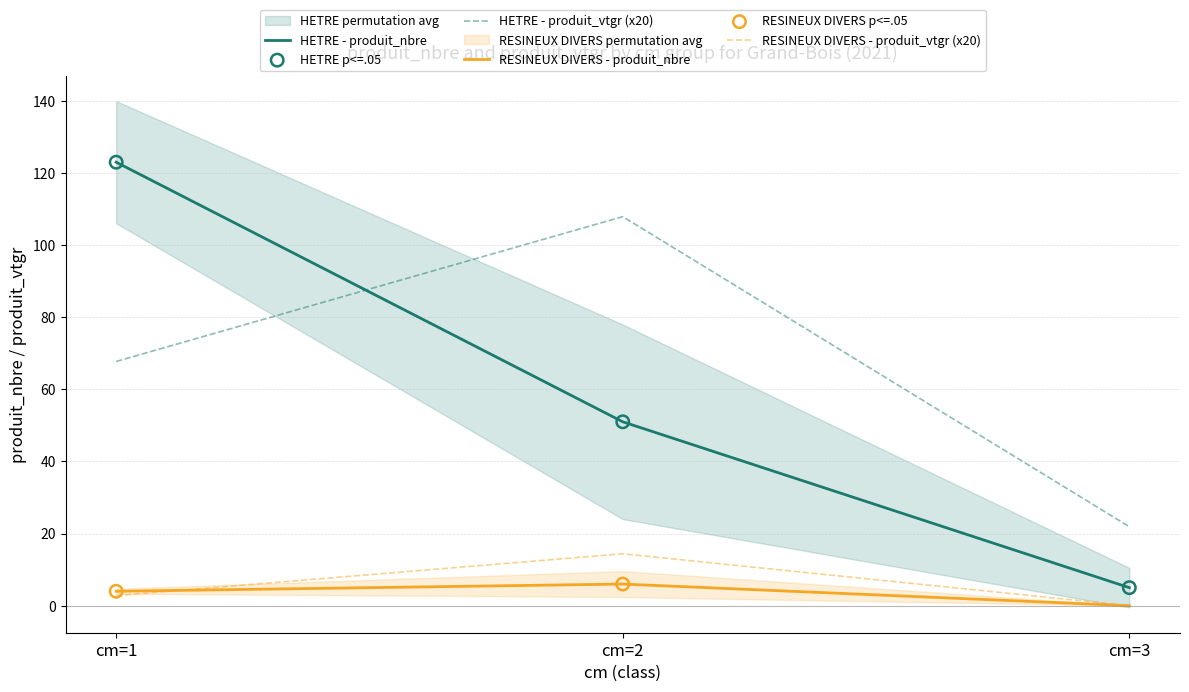

Is the value of RESINEUX DIVERS at cm=1 greater than the value of HETRE at cm=1?

No